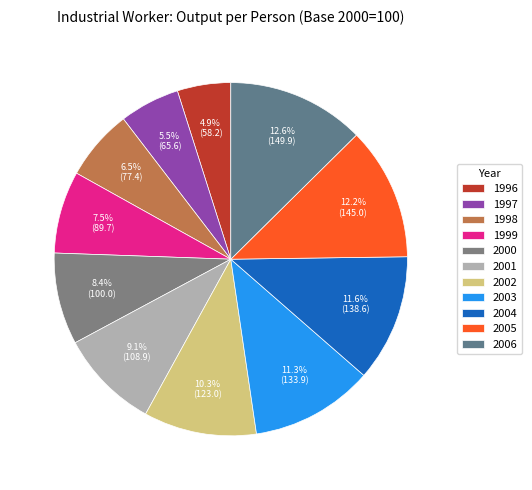

Which slice is the largest?

2006